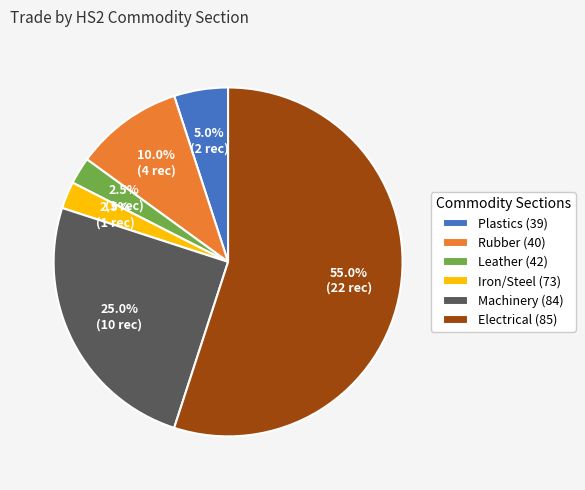

To the nearest percent, what is the difference between the largest and smallest slice percentages?

52%